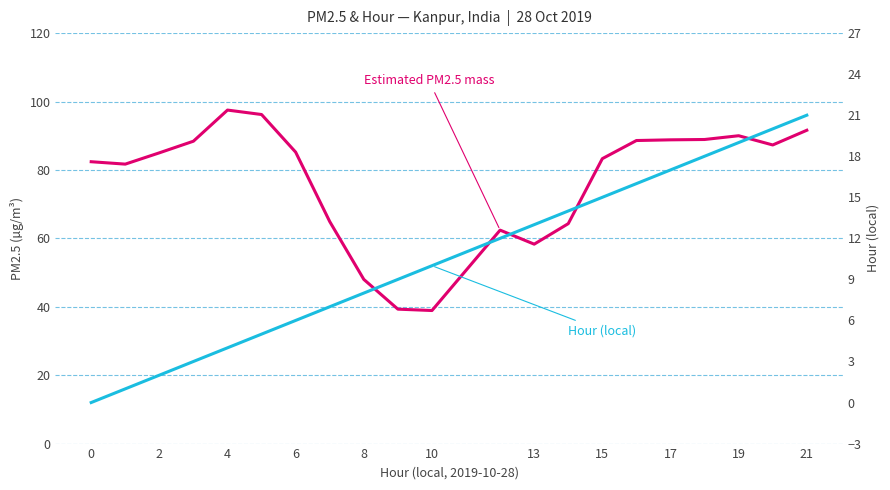

What are all the series names shown in the legend?

Estimated PM2.5 mass, Hour (local)